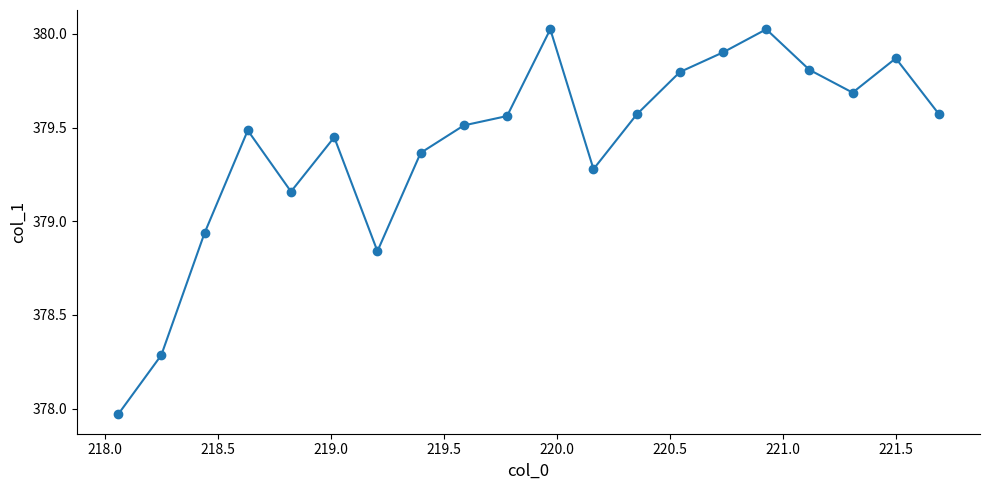

What is the difference between the maximum and second lowest values?

1.7